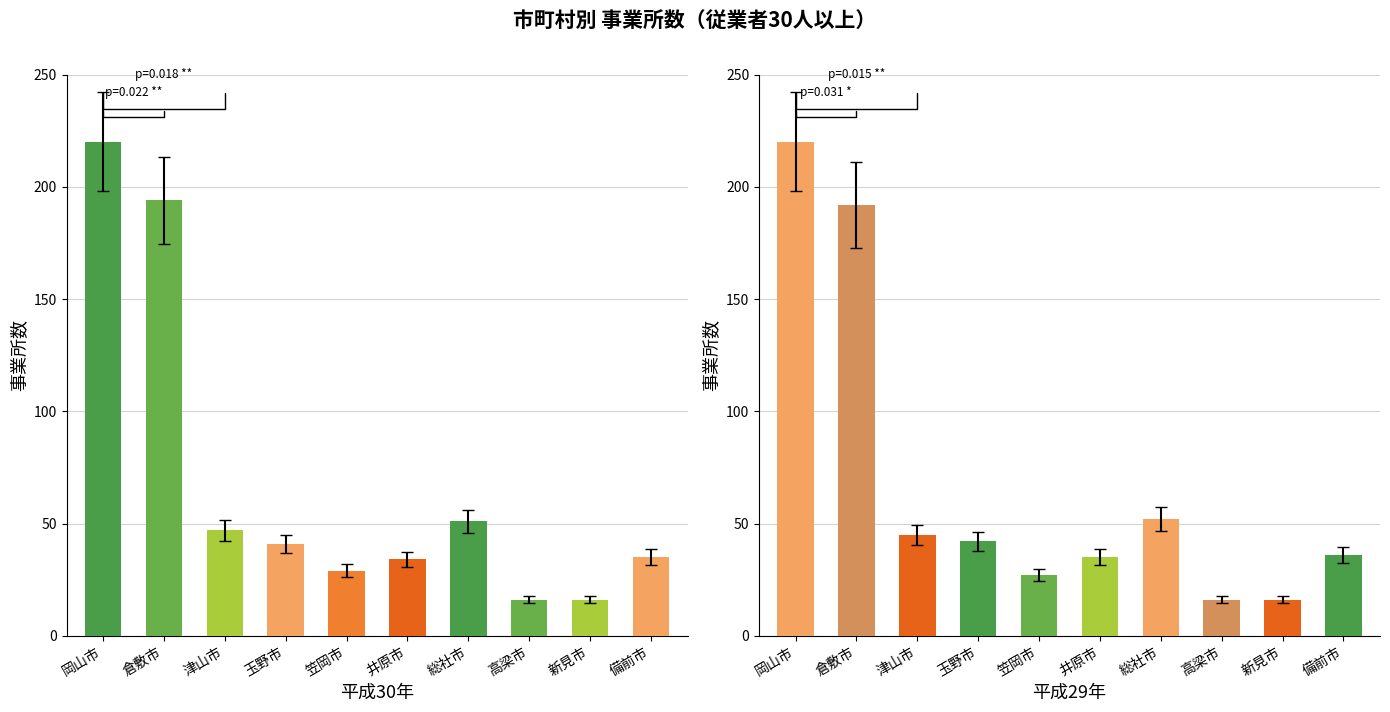

What is the value of the 平成30年事業所数 bar at the 3rd from the left?

47